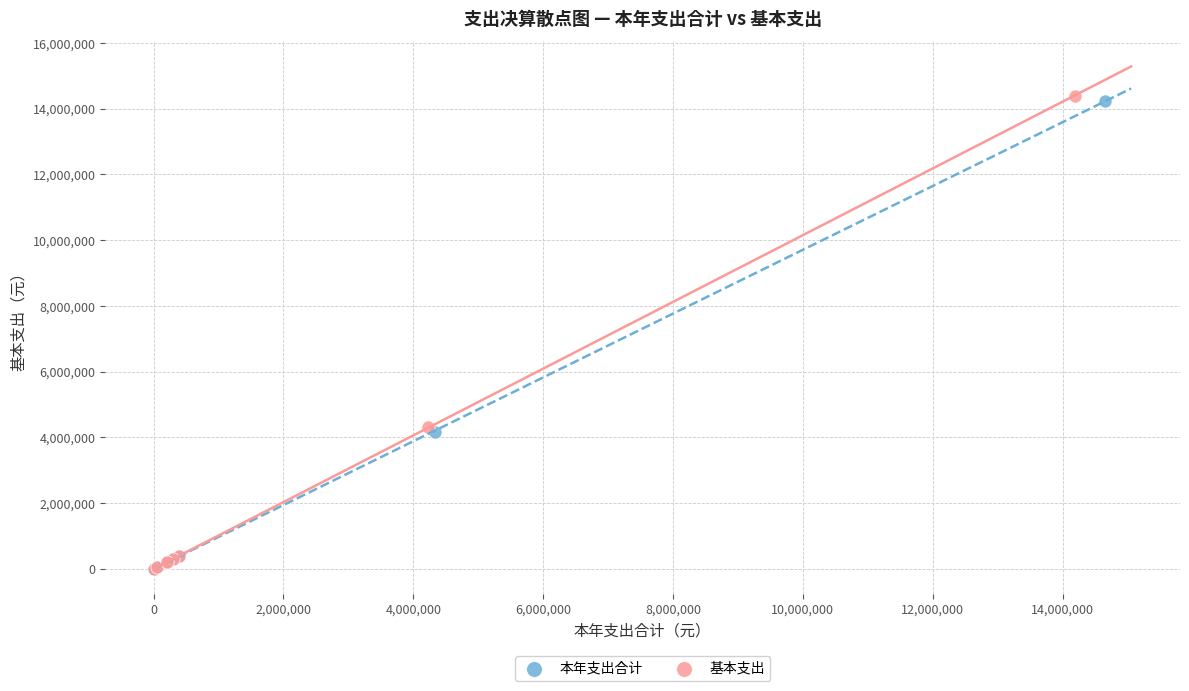

What are all the series names shown in the legend?

本年支出合计, 基本支出